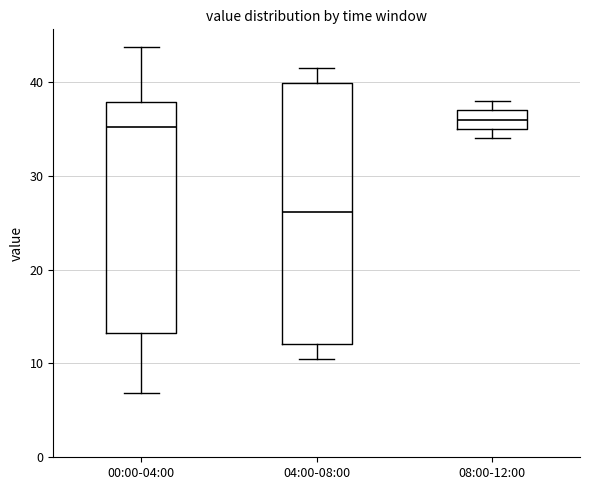

Reading left to right, read every box against the y-axis: the position of its median line, the range the box covers, and the ends of its whiskers. The values are not printed on the chart, so give them approximately, as read against the axis.

00:00-04:00: median 35, box 13 to 38, whiskers 7 to 44
04:00-08:00: median 26, box 12 to 40, whiskers 11 to 42
08:00-12:00: median 36, box 35 to 37, whiskers 34 to 38